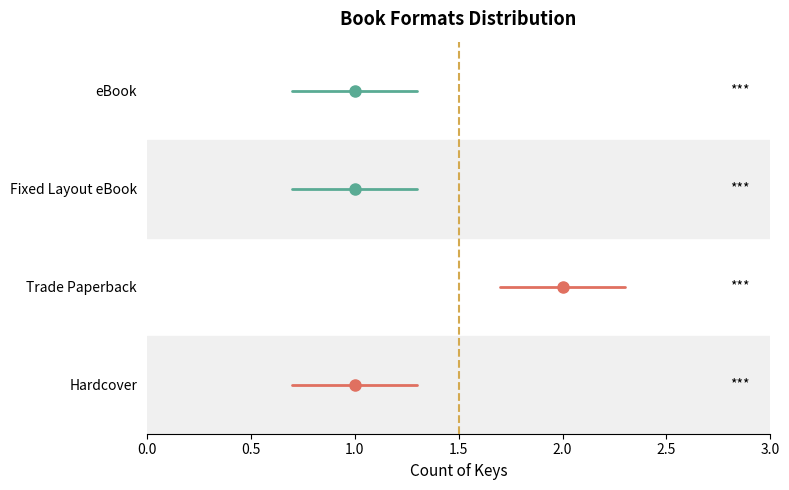

What is the sum of the Trade Paperback values at 0.0 and 0.5?

2